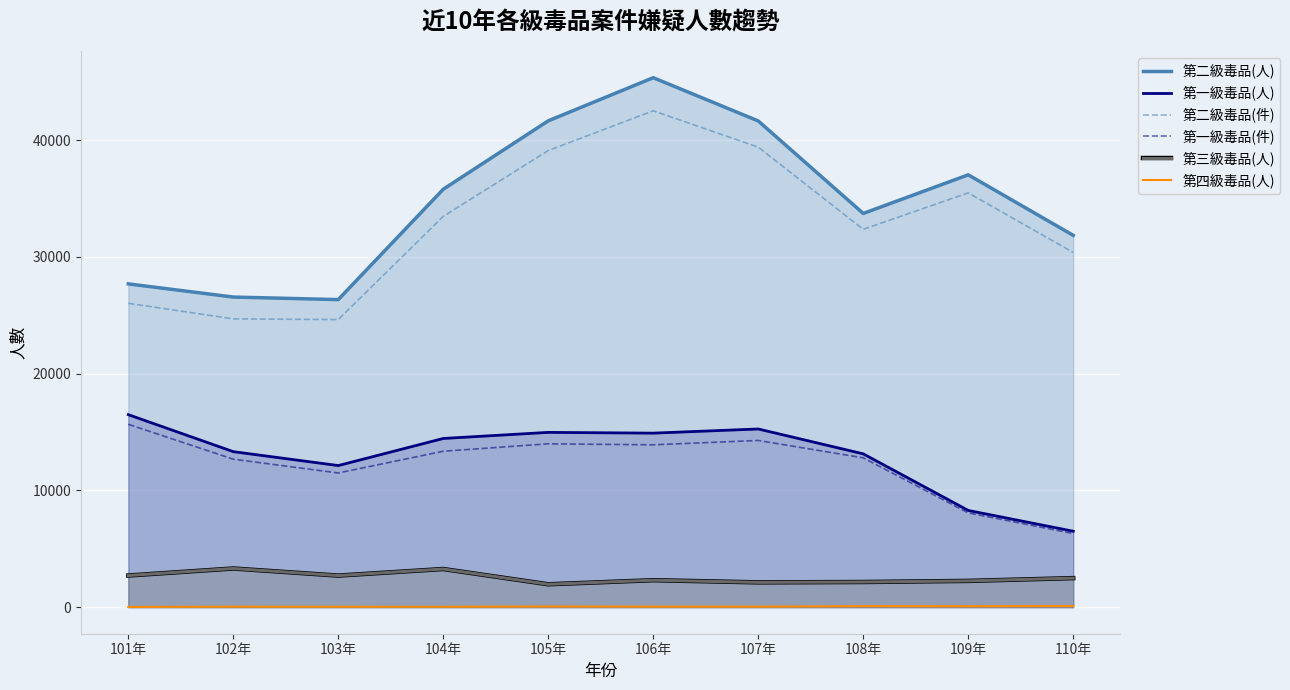

At which label does 第二級毒品(人) first exceed 35785?

105年